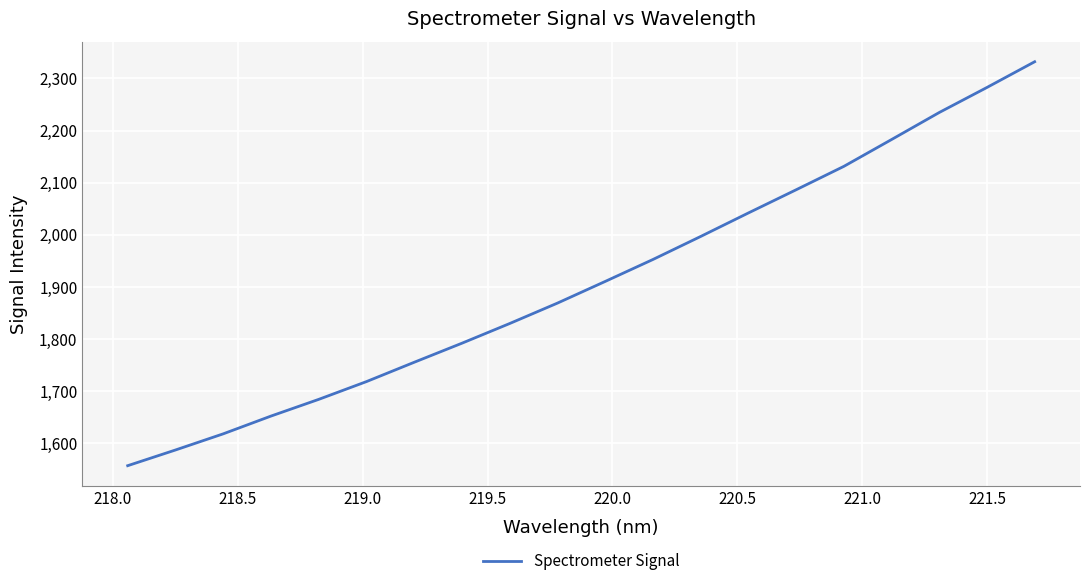

What is the minimum value shown in the chart?

1557.0